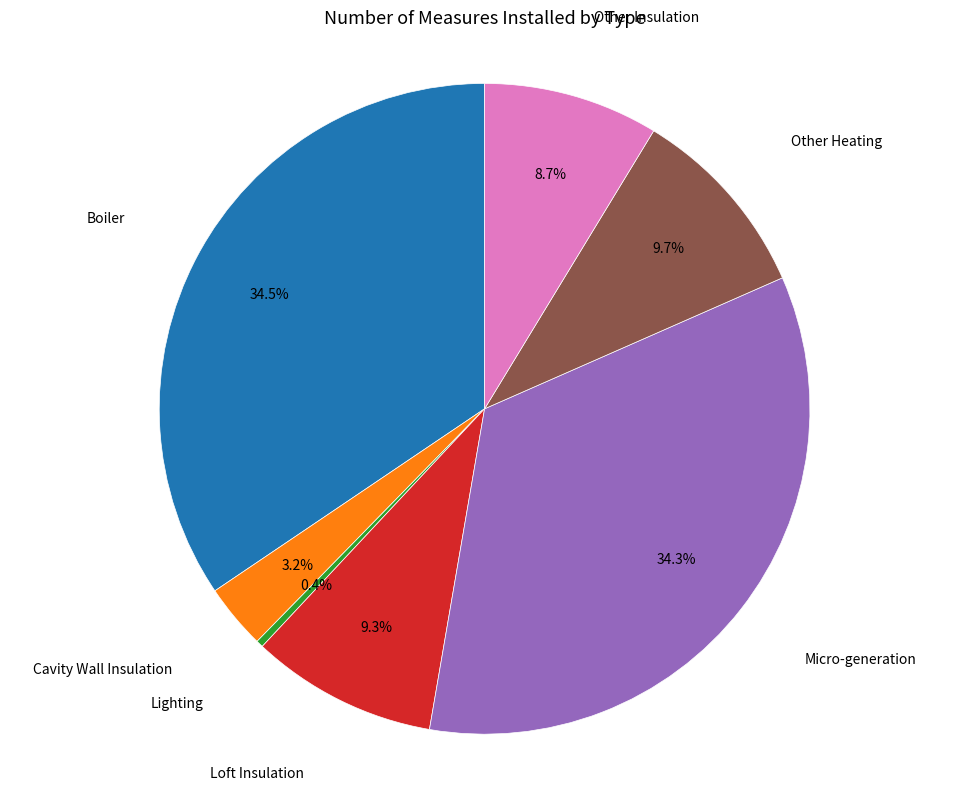

Count the number of slices in the pie.

7